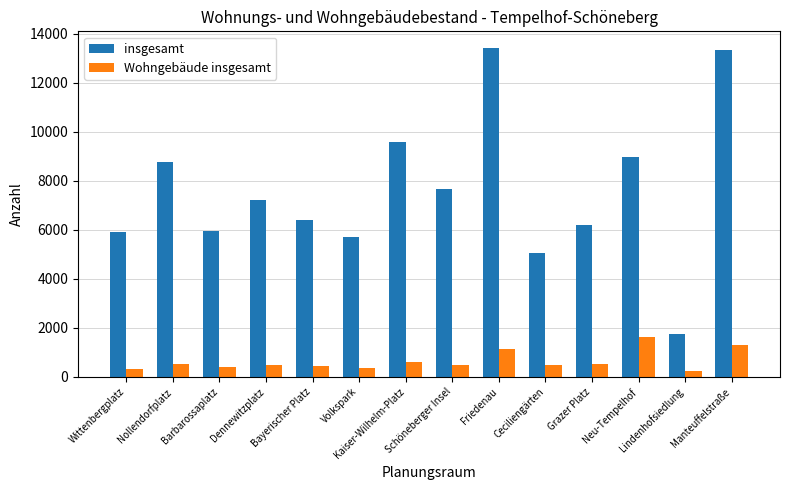

At Manteuffelstraße, list the series in order from largest to smallest.

insgesamt, Wohngebäude insgesamt